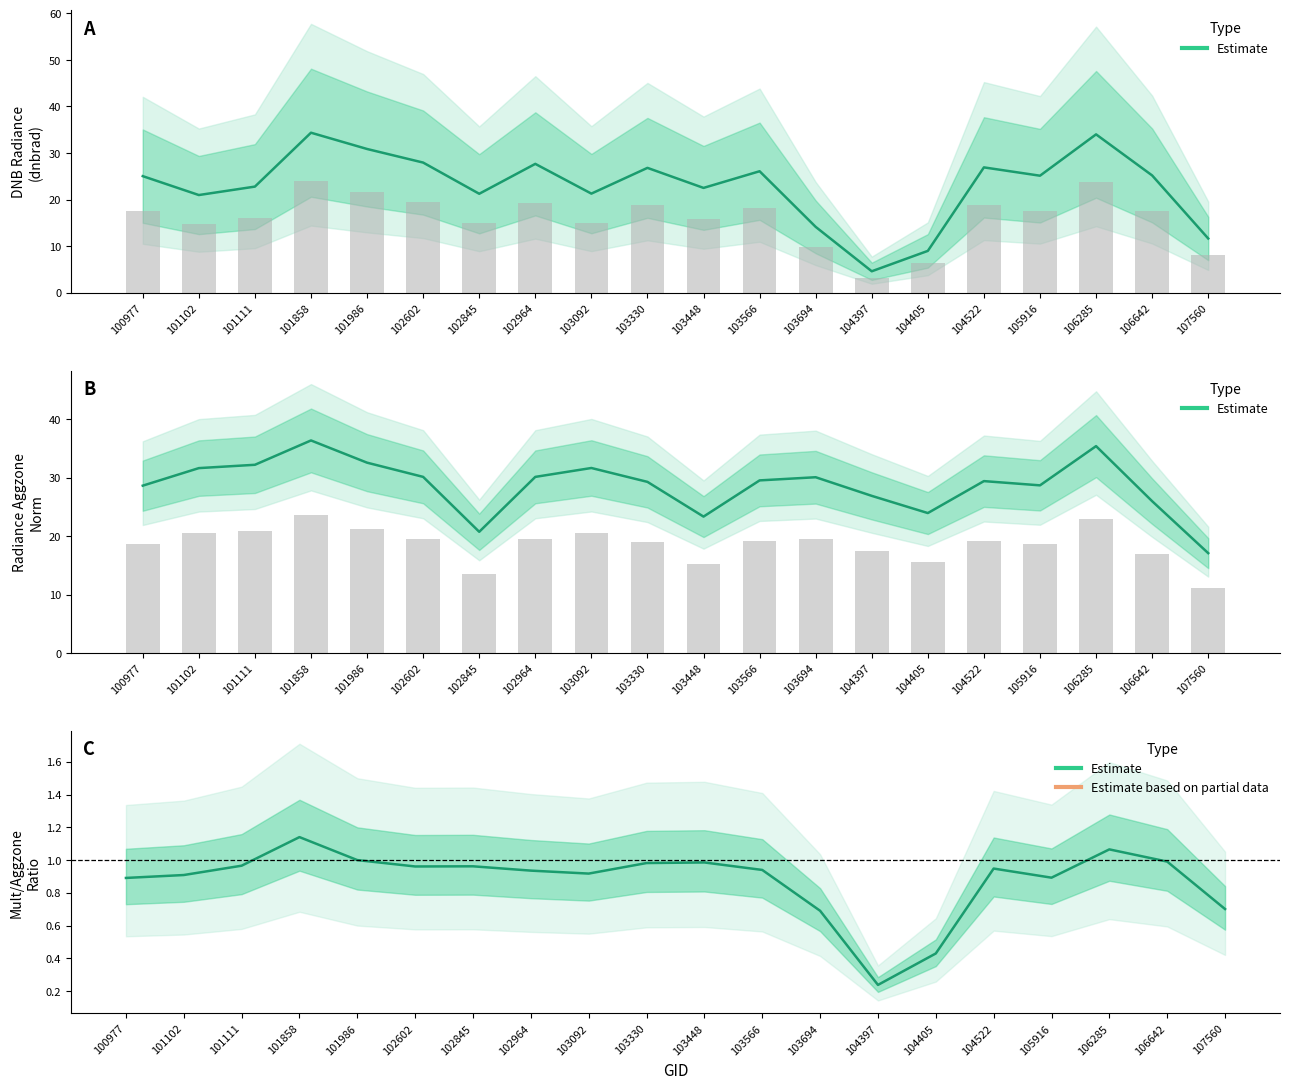

What is the sum of all rade9_aggzone_norm values?

574.0